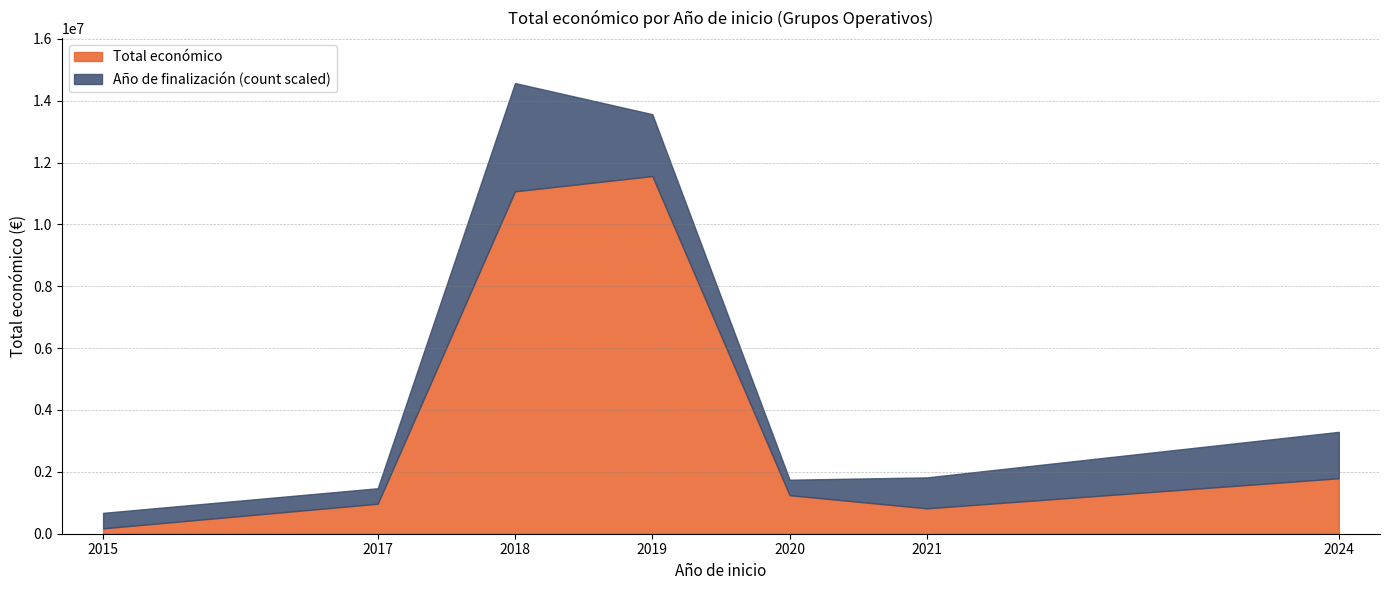

What is the approximate value of Total económico at 2021, to the nearest 10?

821090